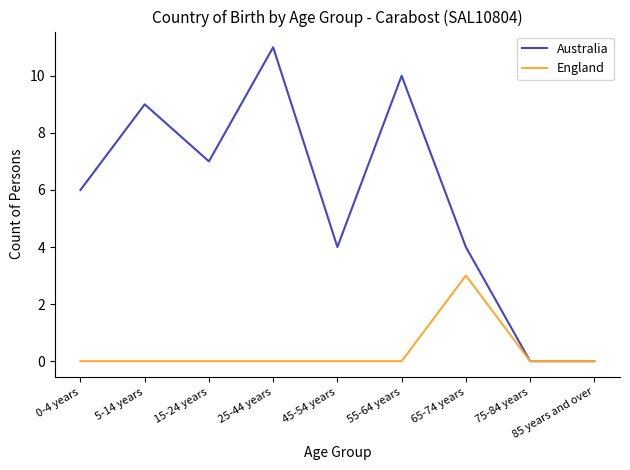

Reading left to right, list all the values displayed in this chart.

Australia: 0-4 years=6	5-14 years=9	15-24 years=7	25-44 years=11	45-54 years=4	55-64 years=10	65-74 years=4	75-84 years=0	85 years and over=0
England: 0-4 years=0	5-14 years=0	15-24 years=0	25-44 years=0	45-54 years=0	55-64 years=0	65-74 years=3	75-84 years=0	85 years and over=0